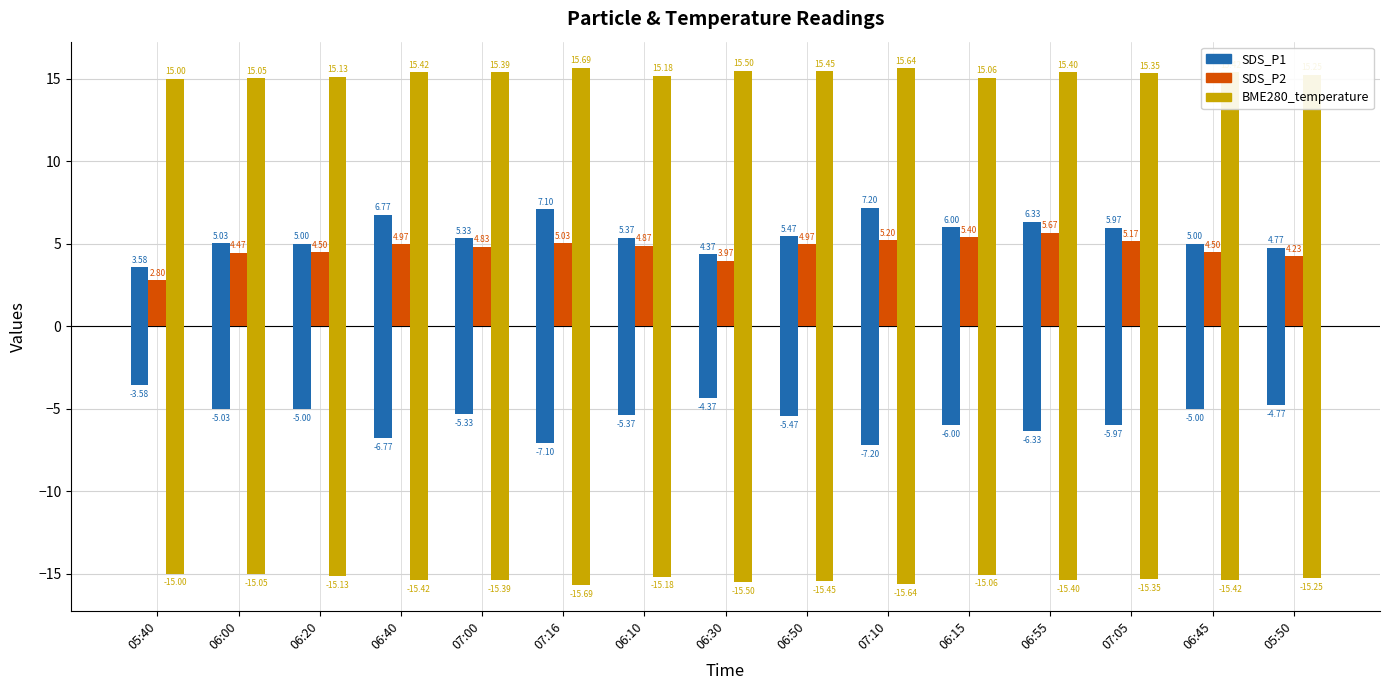

What is the total value across all series at 06:20?

24.6